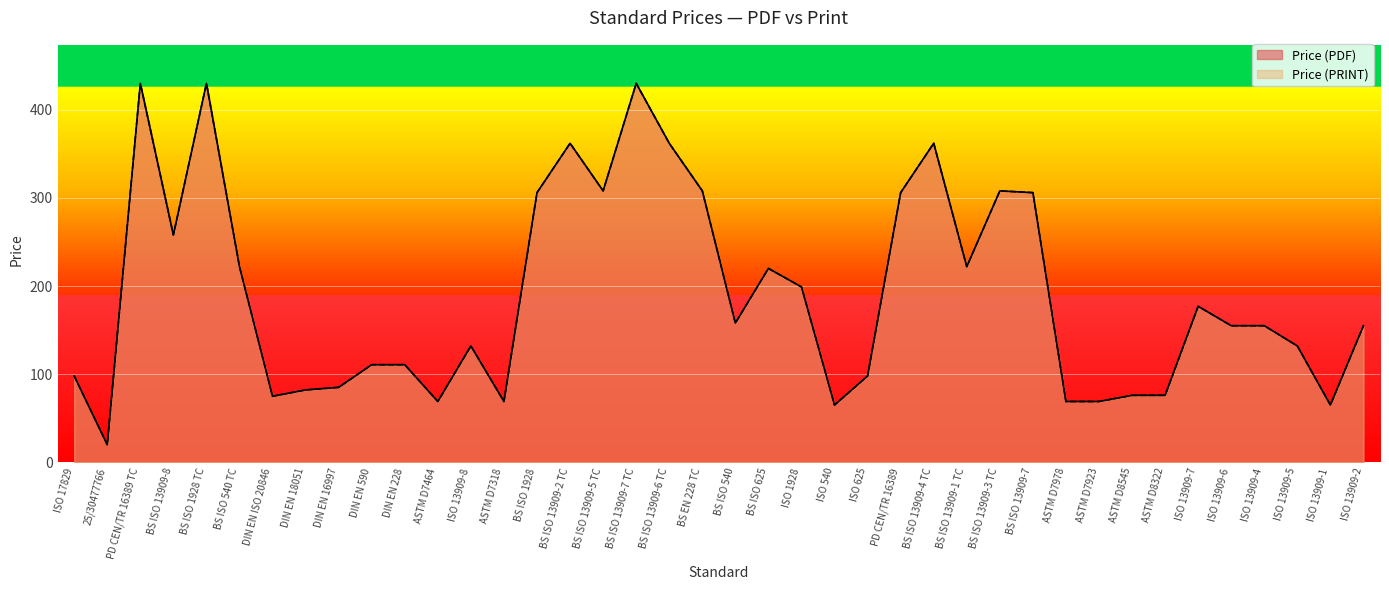

What is the sum of all Price (PDF) values?

7640.6